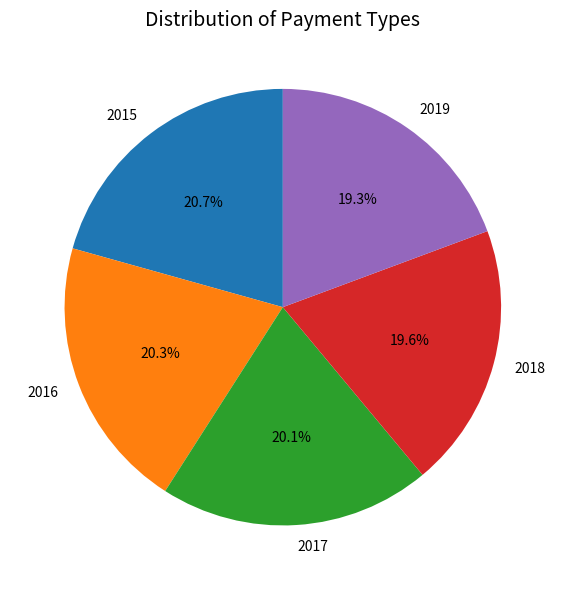

What percentage do 2016 and 2019 together represent?

39.6%